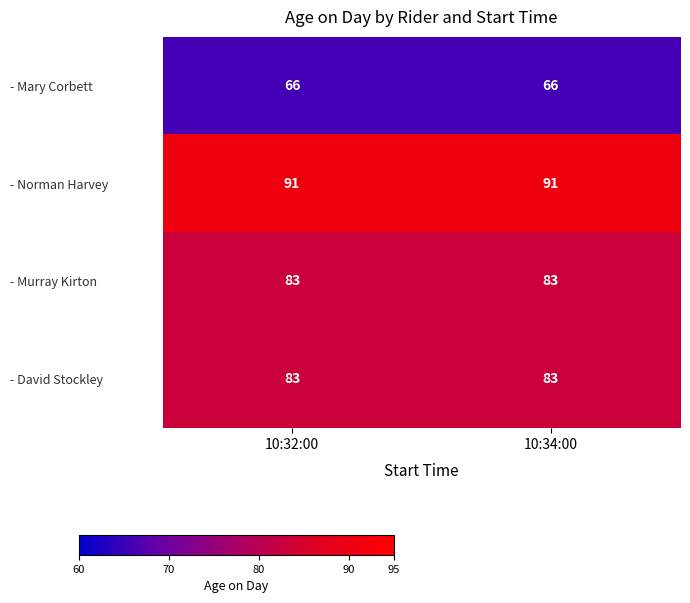

Reading right to left, list all the values displayed in this chart.

- Mary Corbett: 66	66
- Norman Harvey: 91	91
- Murray Kirton: 83	83
- David Stockley: 83	83